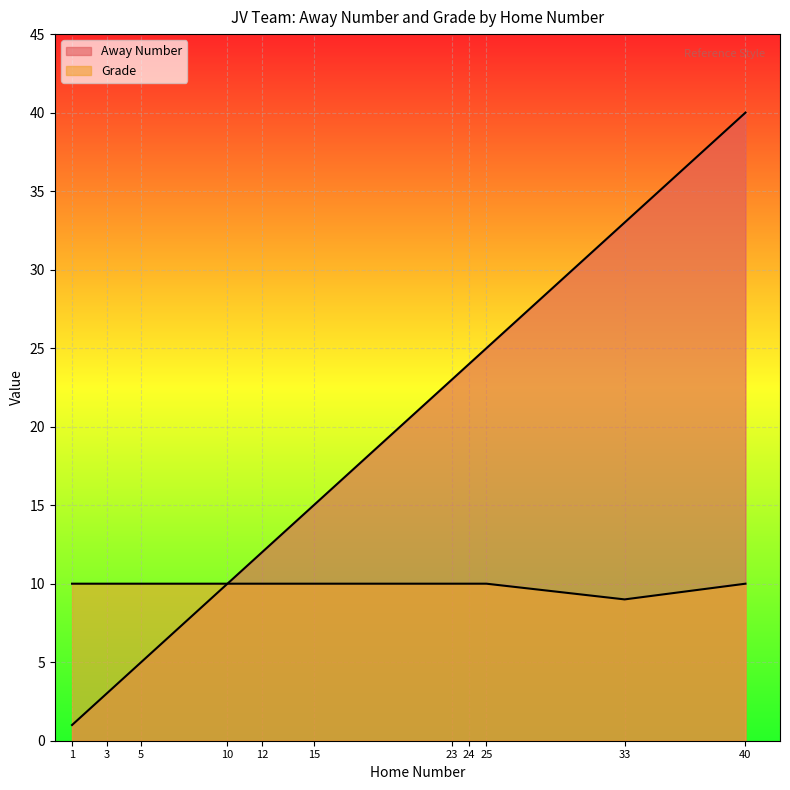

Does the chart display data point markers on the line(s)?

No